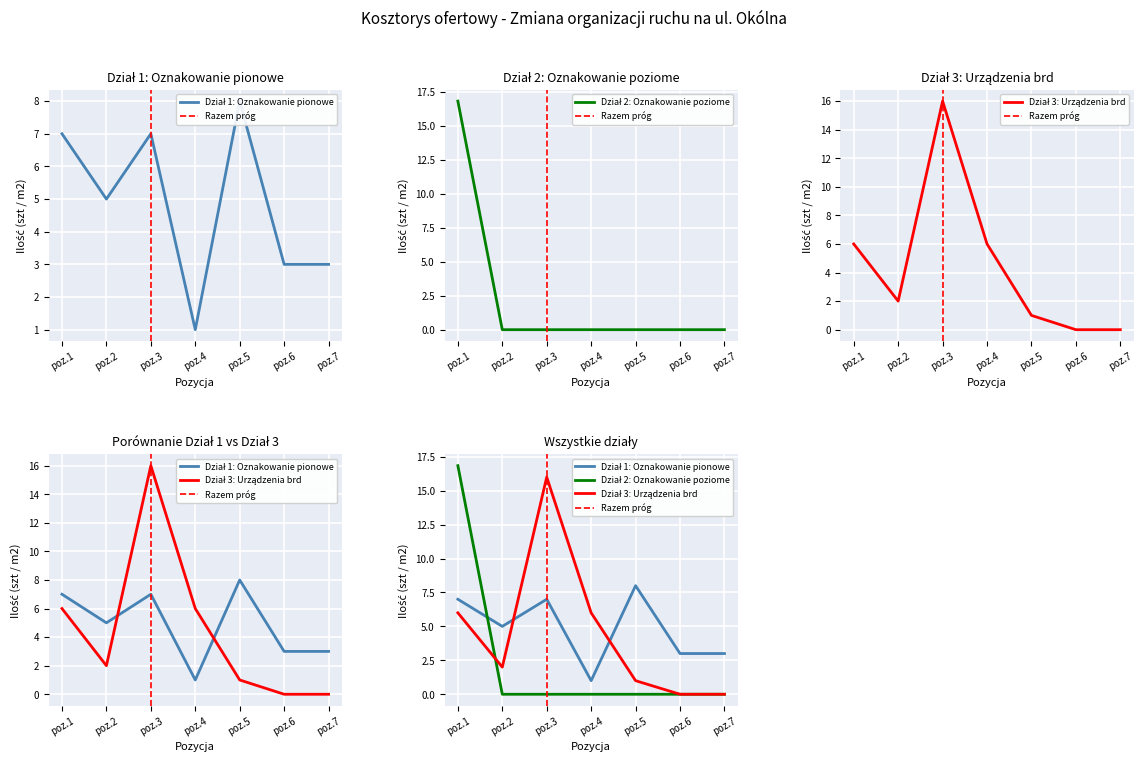

How many distinct data groups are displayed?

3